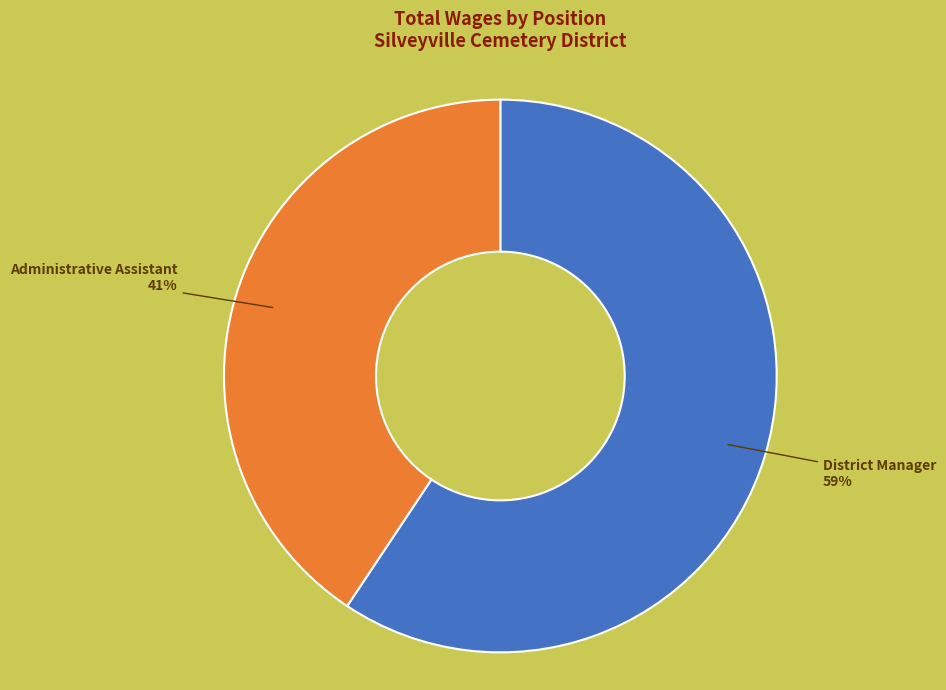

Does District Manager represent more than half of the total?

Yes